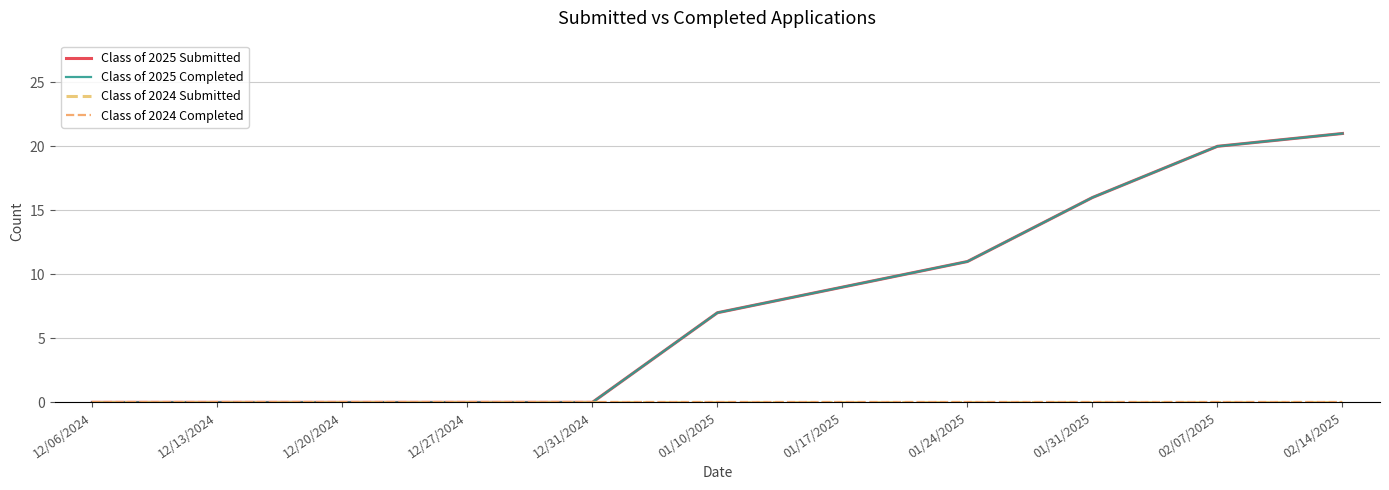

How many lines are shown in the chart?

4